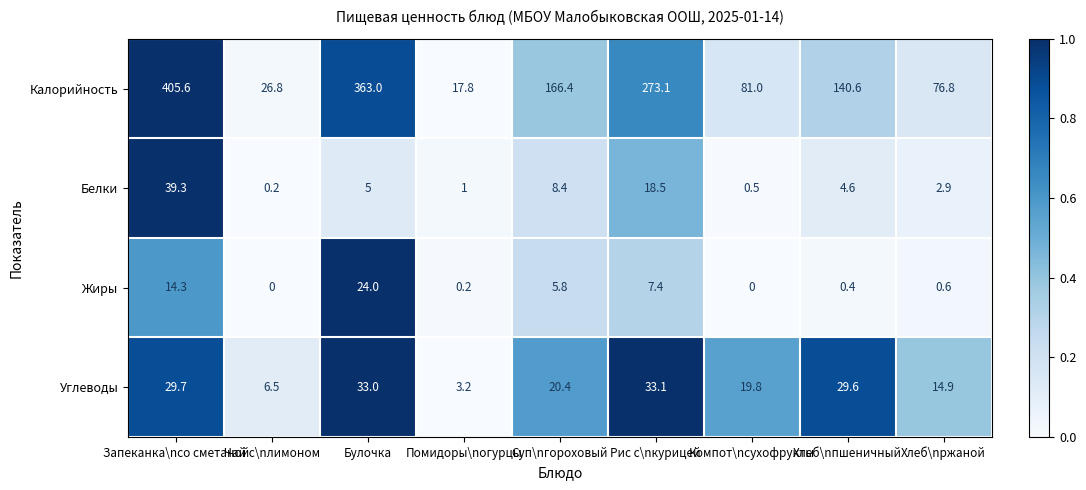

What is the spread (max minus min) of values at Запеканка\nсо сметаной?

391.3